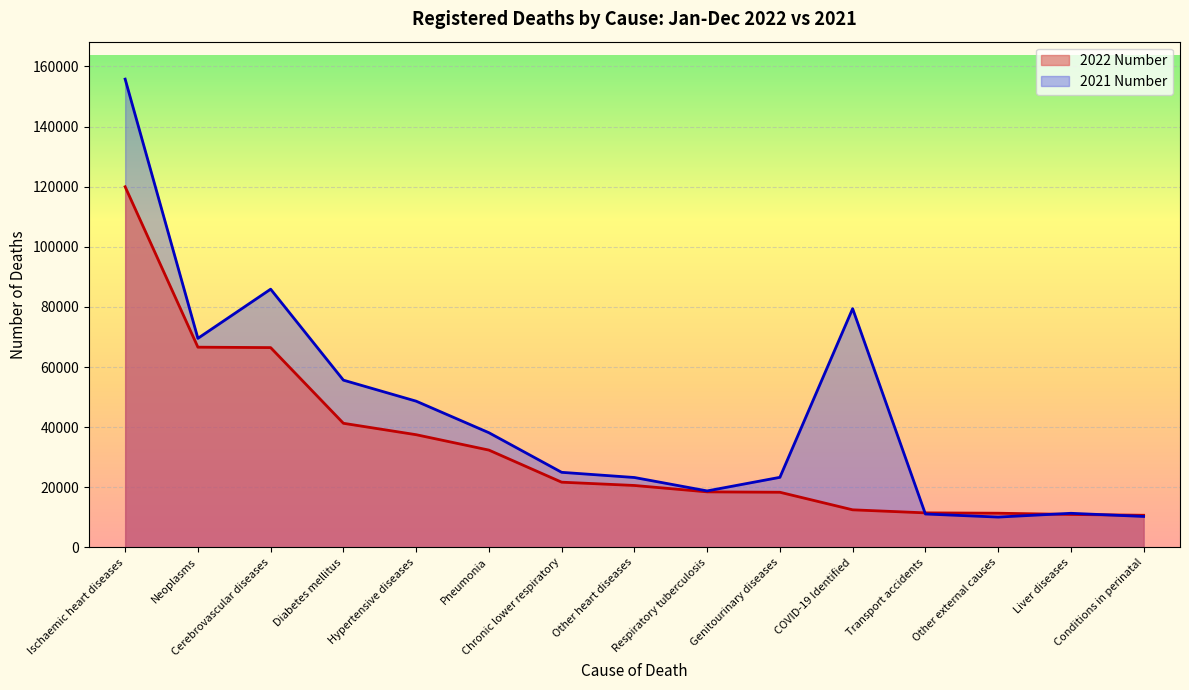

How many lines are shown in the chart?

2